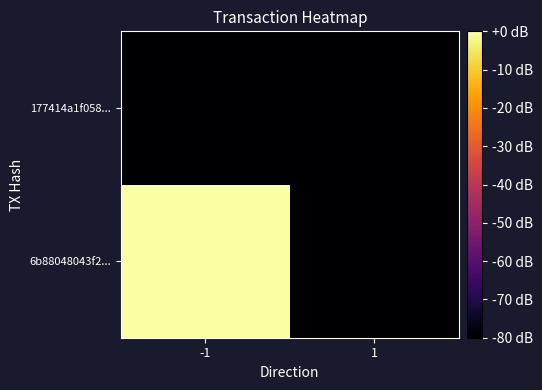

Which has a higher value, 1 or -1?

-1